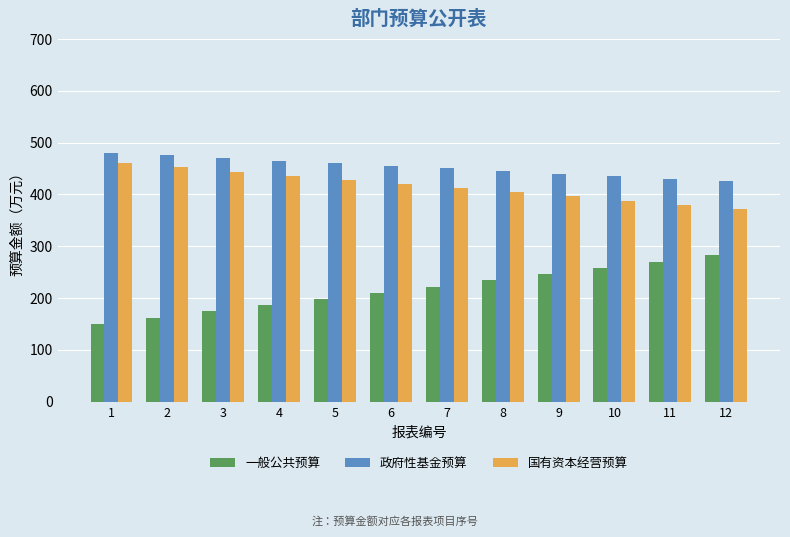

How many groups of bars are there?

12